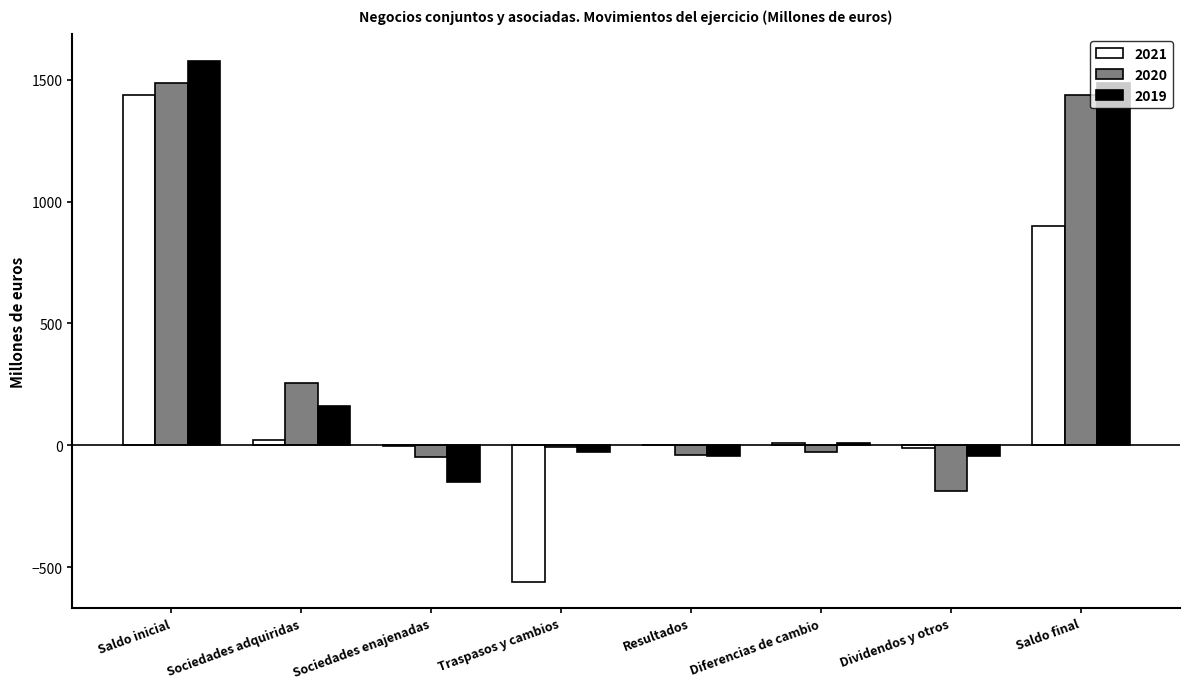

The value of 2019 at Sociedades enajenadas is -39. True or false?

False